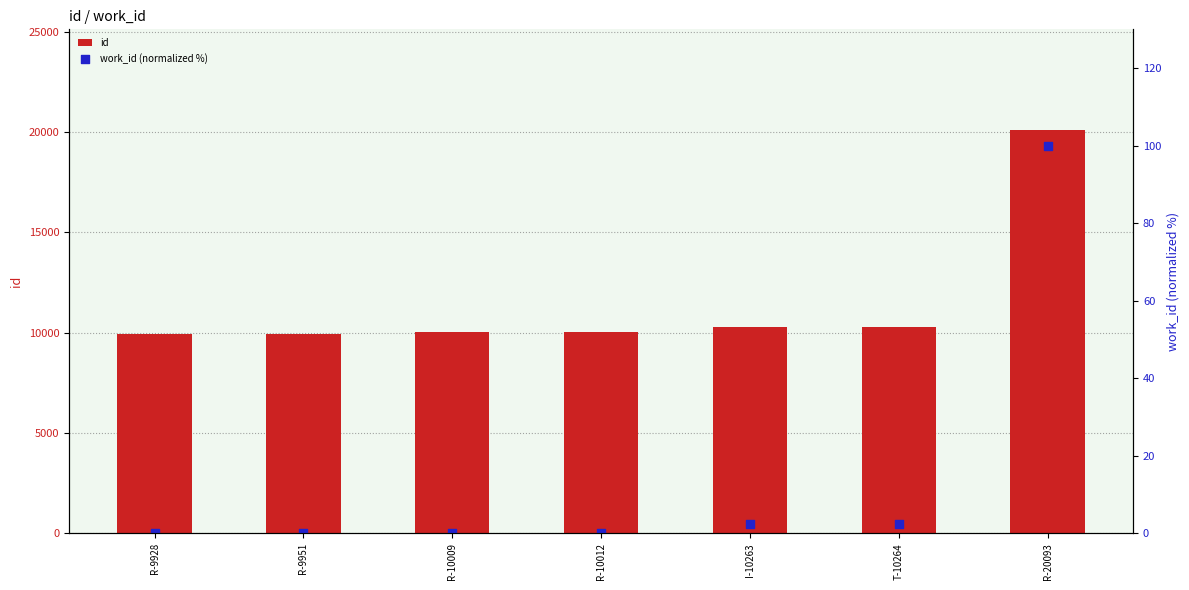

Which series contains the lowest Y value?

work_id (normalized %)